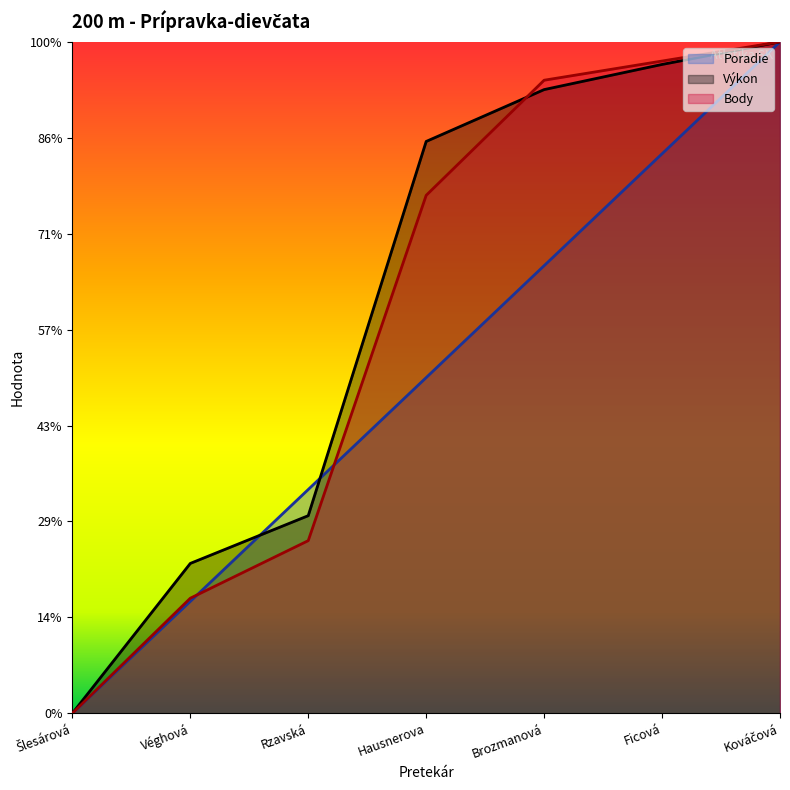

What are all the series names shown in the legend?

Poradie, Výkon, Body